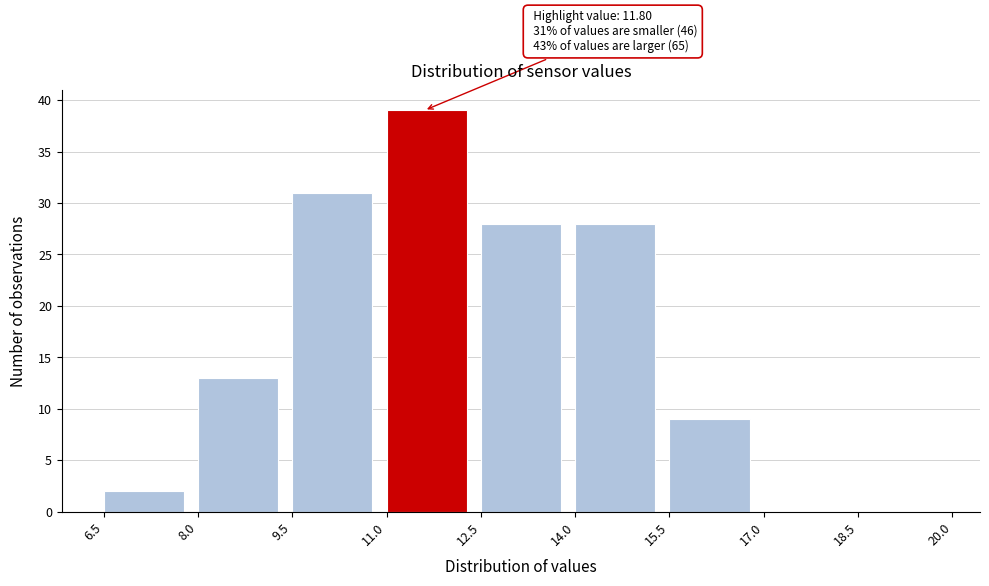

Over which range of the x-axis is the bar tallest?

11.0 to 12.5